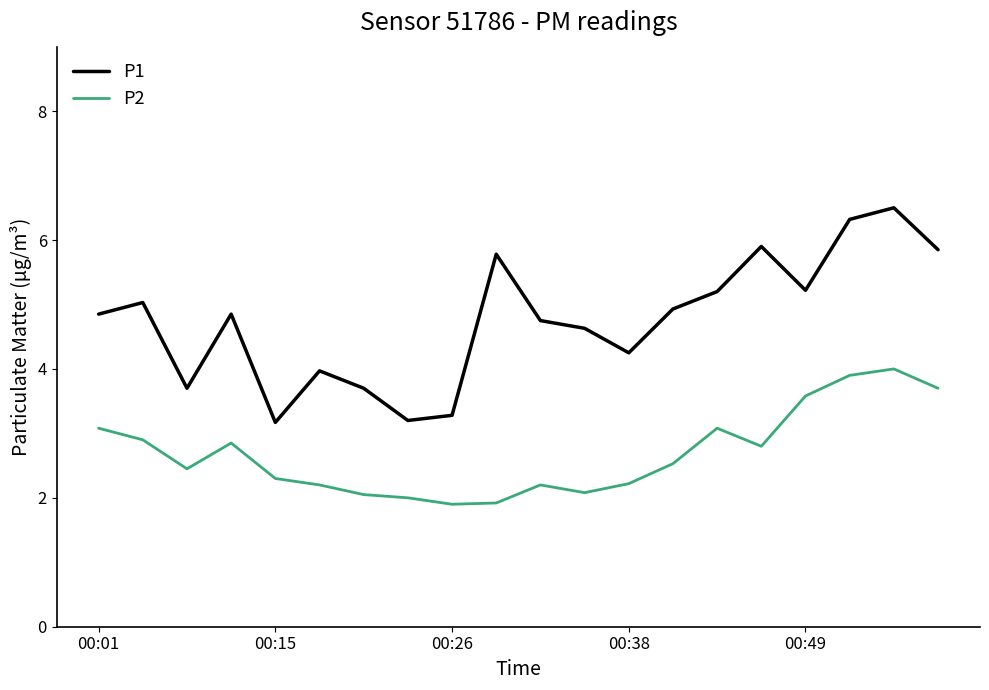

What is the smallest value displayed?

1.9